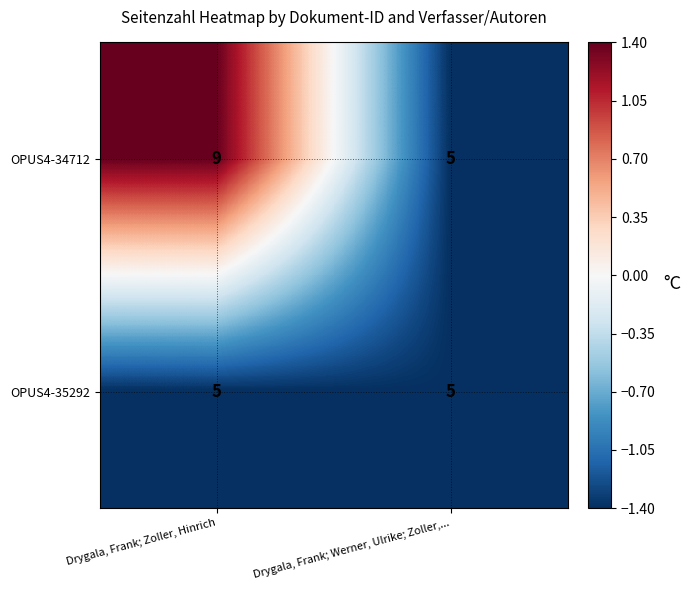

Which series changed the most between Drygala, Frank; Zoller, Hinrich and Drygala, Frank; Werner, Ulrike; Zoller,...?

OPUS4-34712